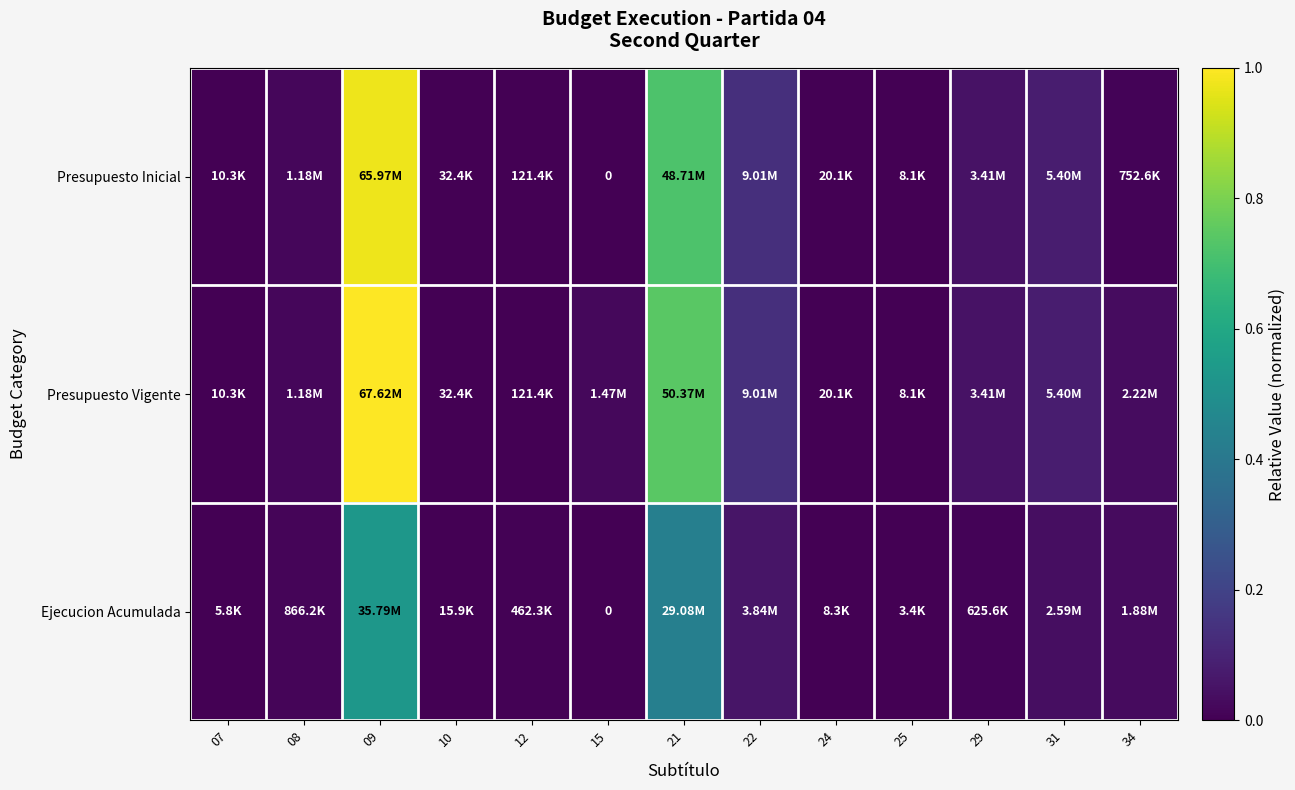

Which category has the highest value in the Ejecucion Acumulada series?

09